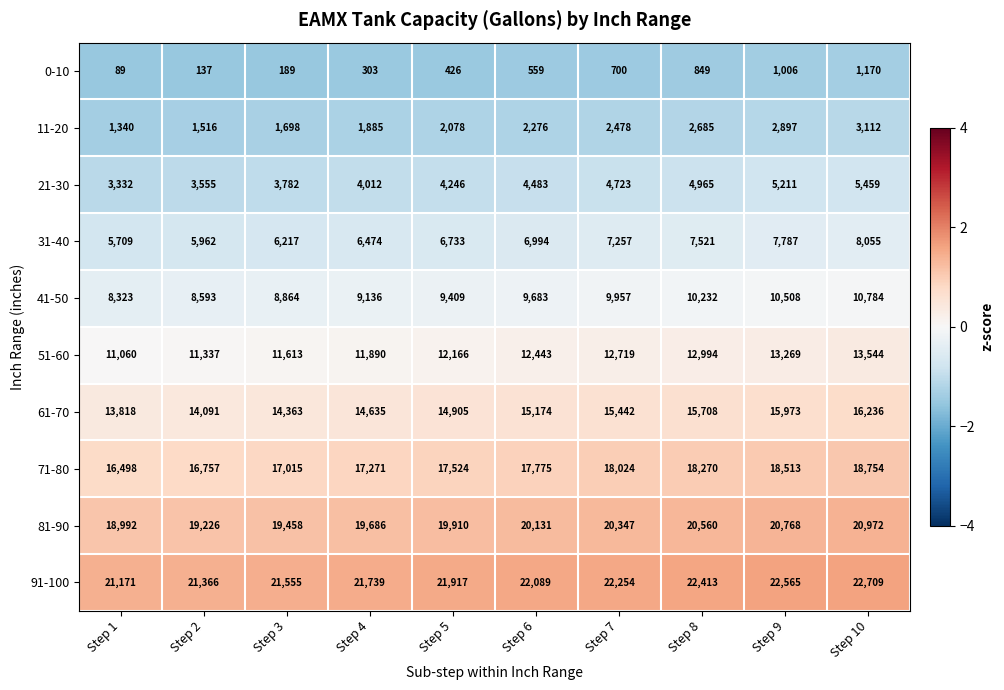

Between Step 3 and Step 9, which series saw the biggest shift?

51-60